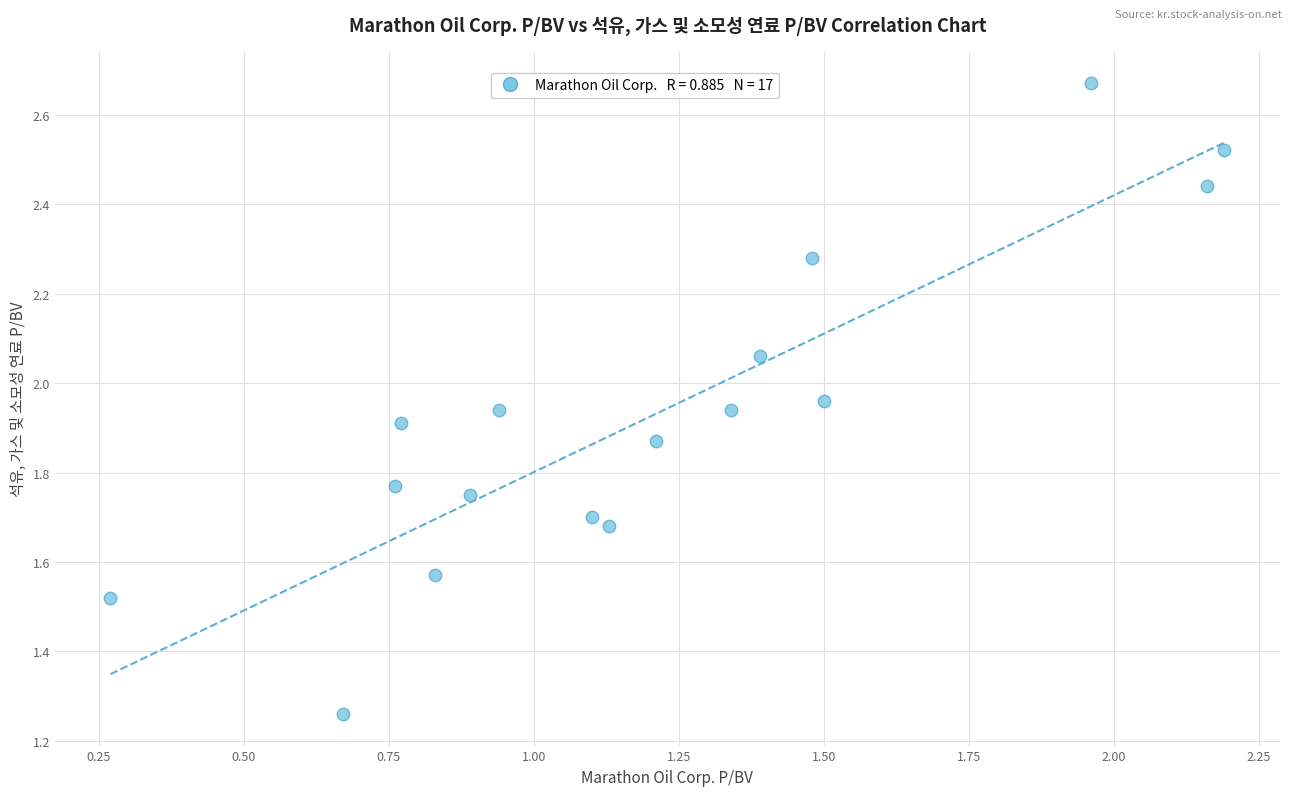

What is the range of Y values (max minus min)?

1.4